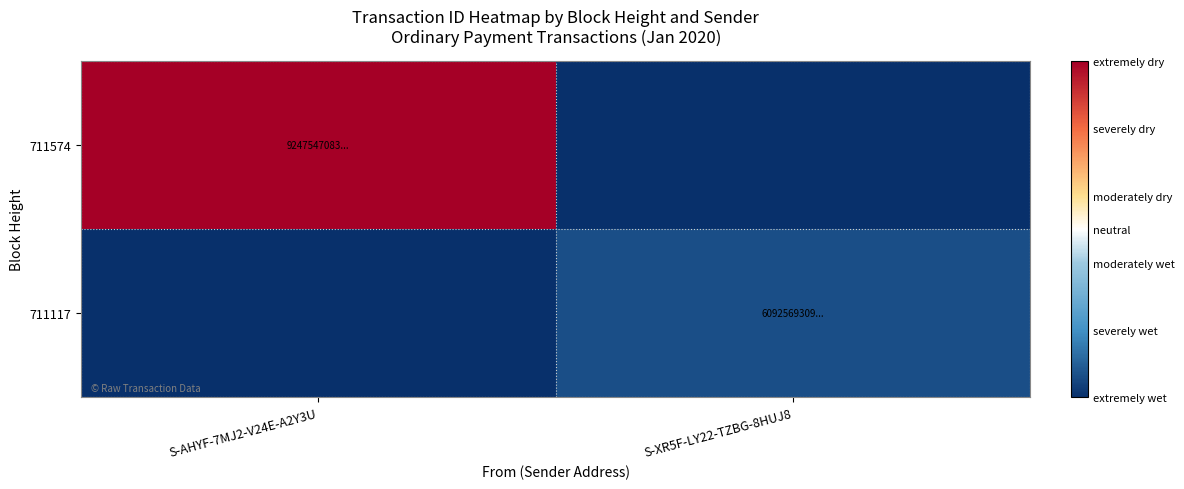

Which series changed the most between S-AHYF-7MJ2-V24E-A2Y3U and S-XR5F-LY22-TZBG-8HUJ8?

711574